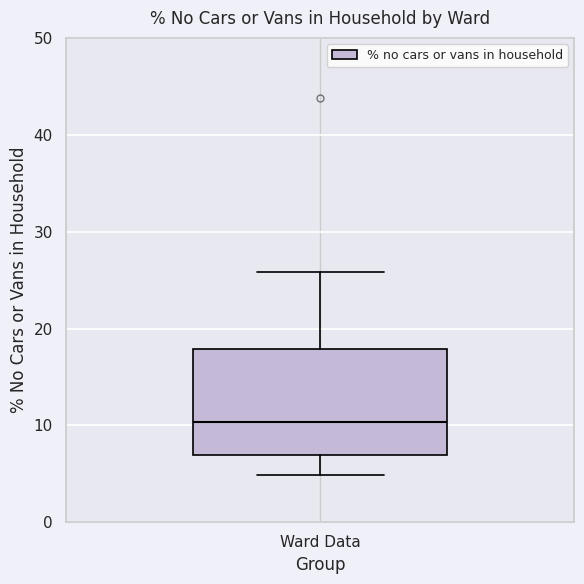

Where does the lower whisker of the box for Ward Data end on the y-axis? The values are not printed on the chart, so give them approximately, as read against the axis.

5